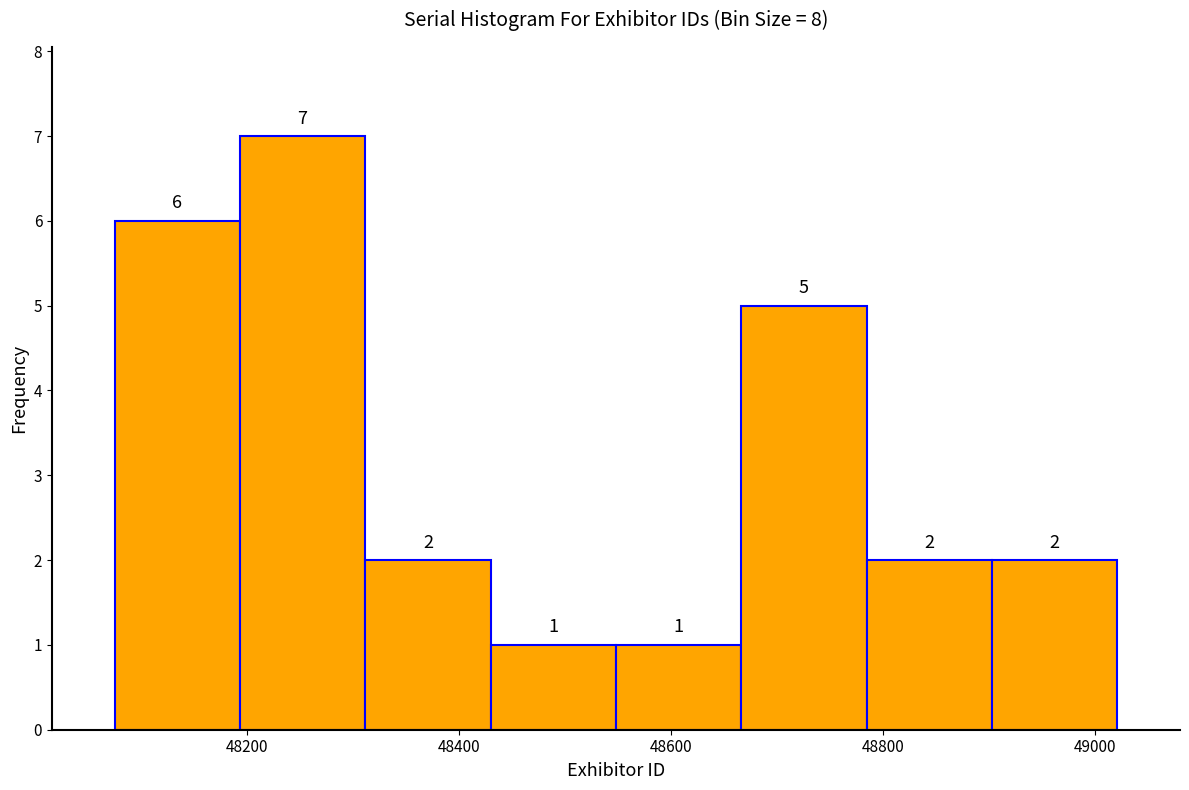

Which range on the x-axis has the tallest bar?

48200 to 48320